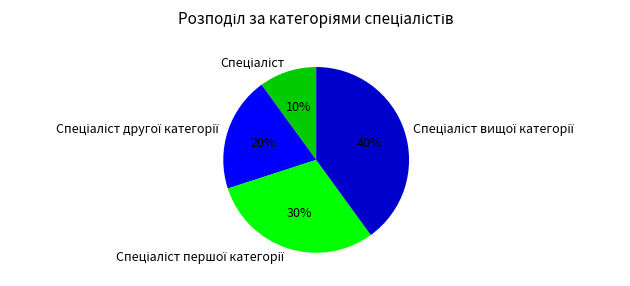

To the nearest percent, what is the average slice percentage?

25%